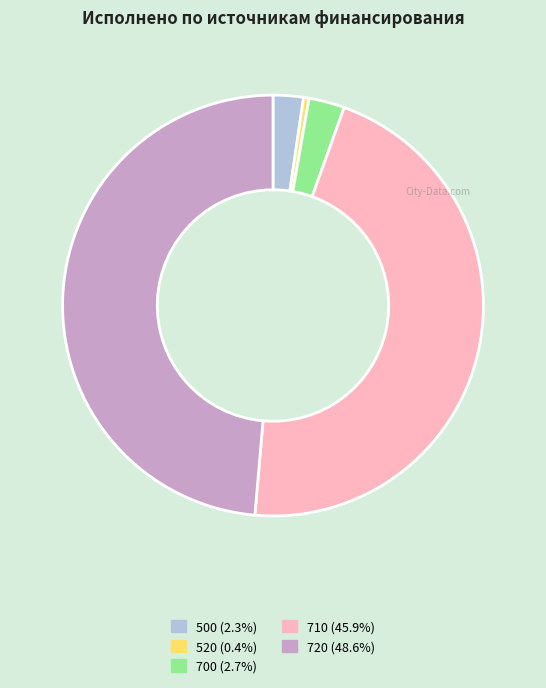

Does any single category account for the majority?

No